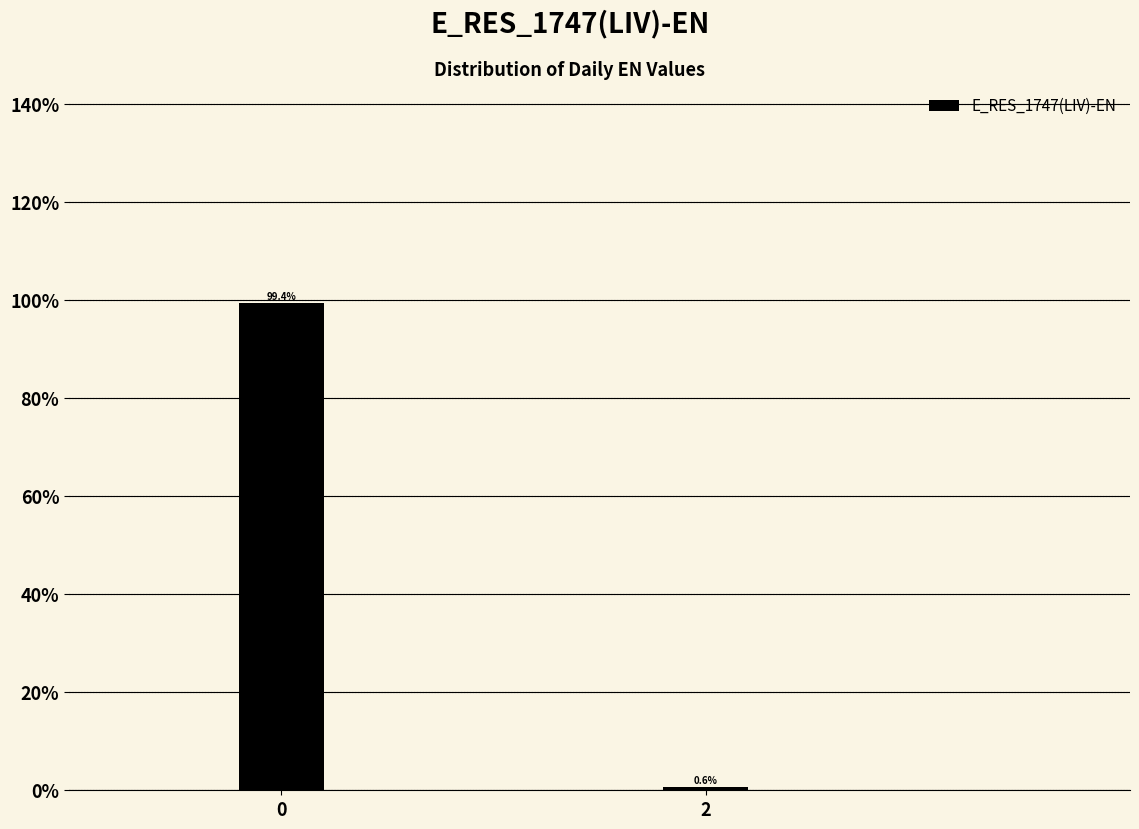

Reading left to right, extract all data points from this chart.

99.4	0.6